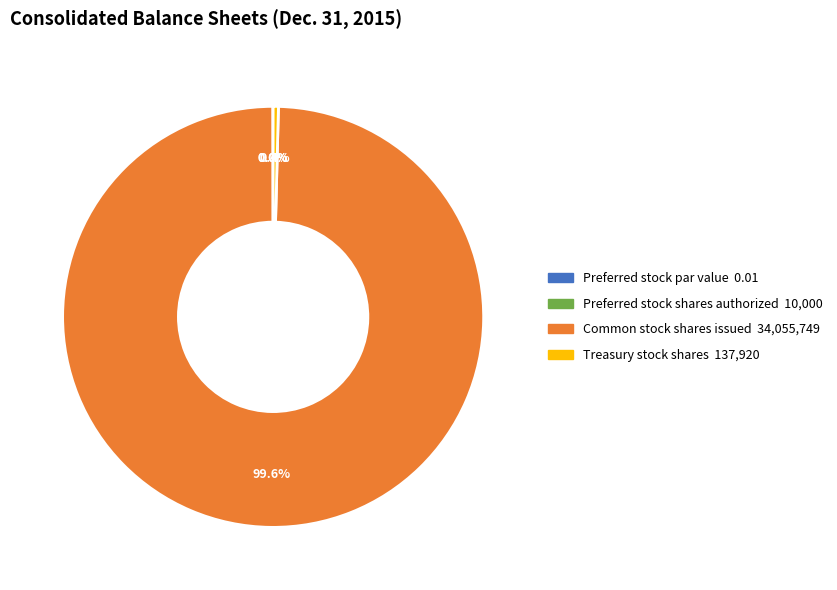

To the nearest percent, what is the average slice percentage?

25%